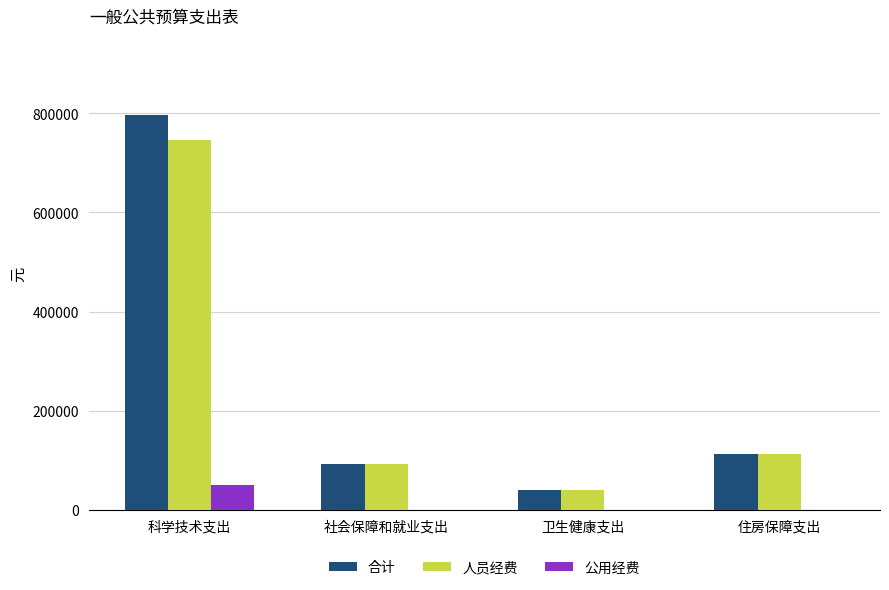

What is the highest value of the 合计 series?

796735